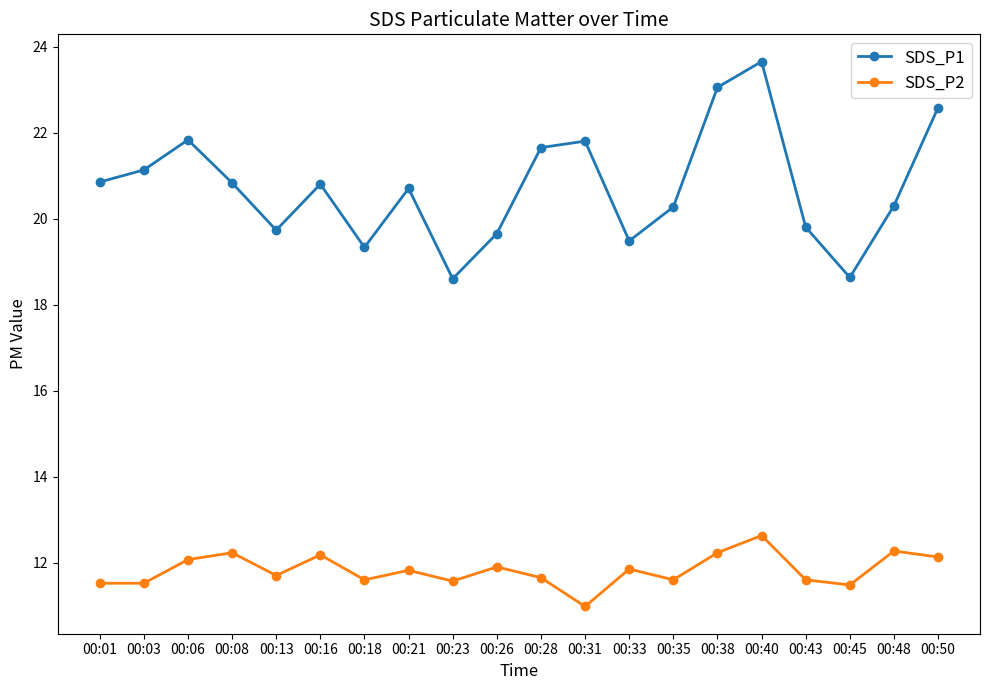

True or false: SDS_P2 and SDS_P1 intersect in this chart.

False